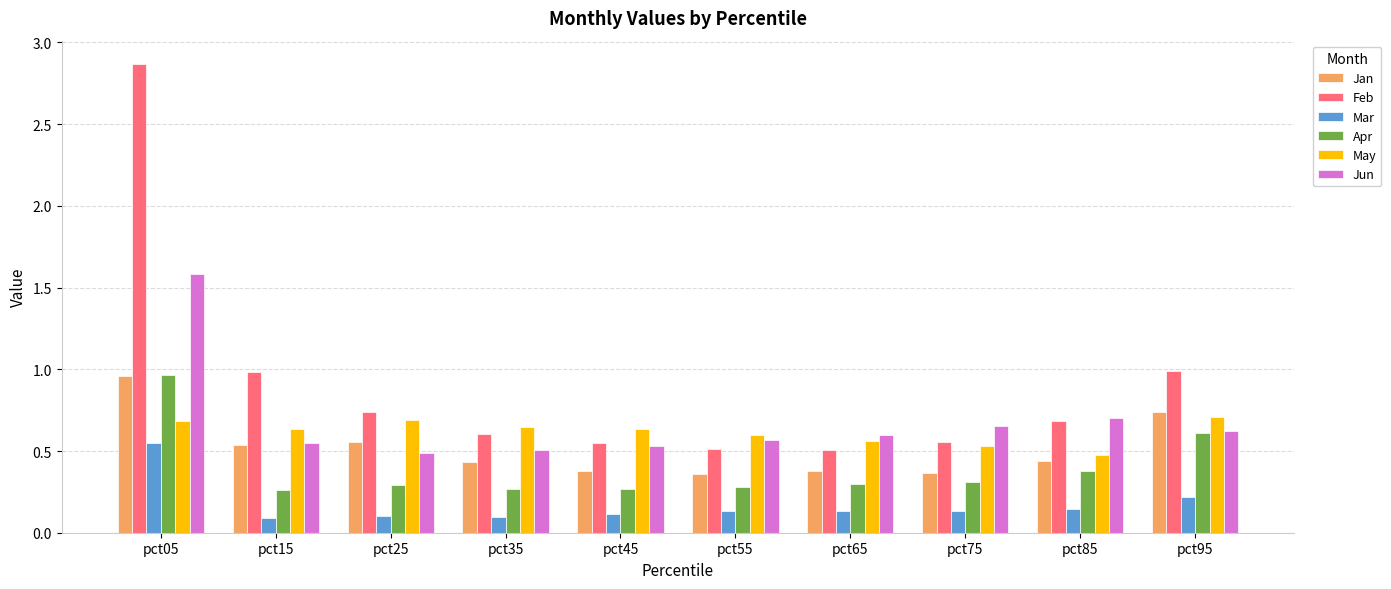

How many bars are there in total?

60